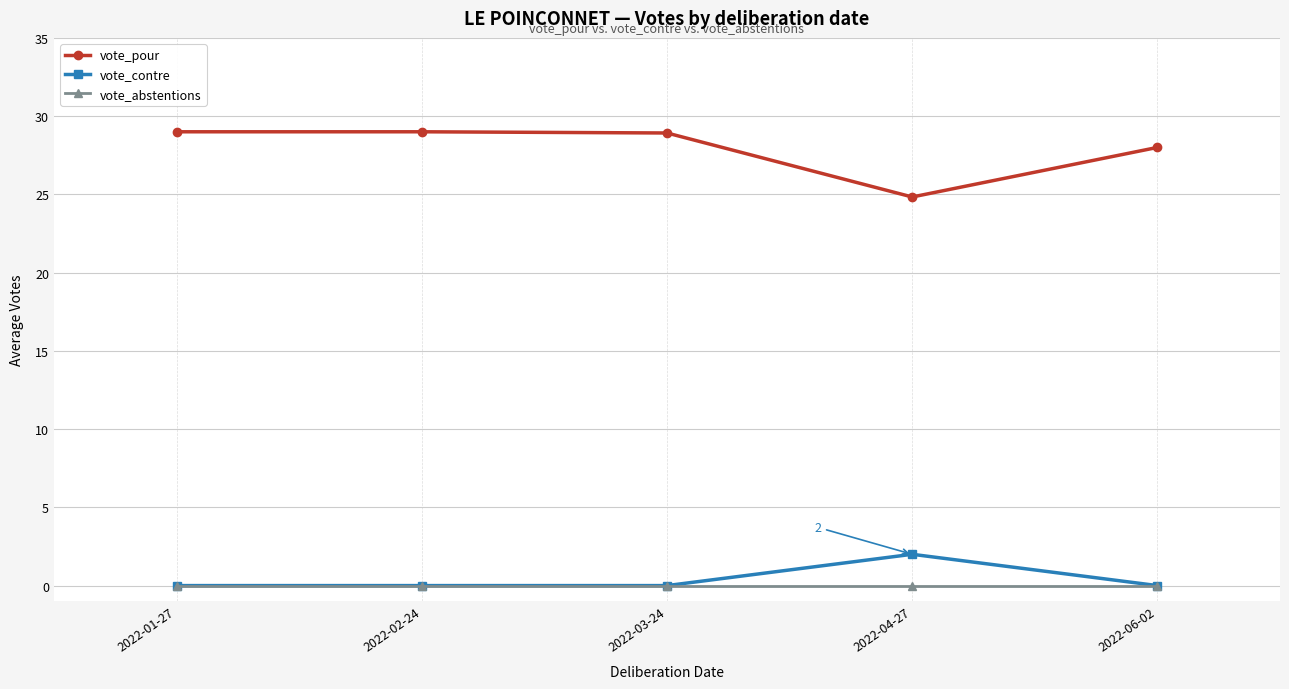

Which series has the largest total across all categories?

vote_pour